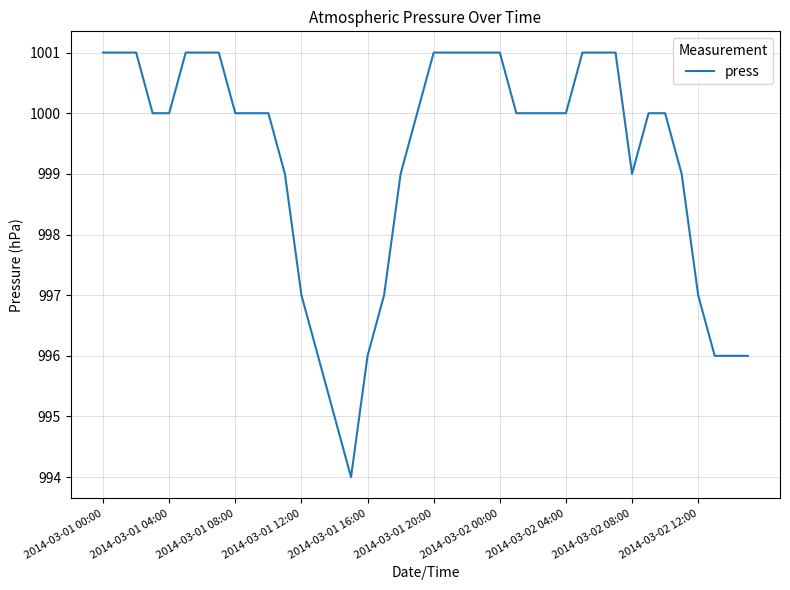

What is the smallest value displayed?

994